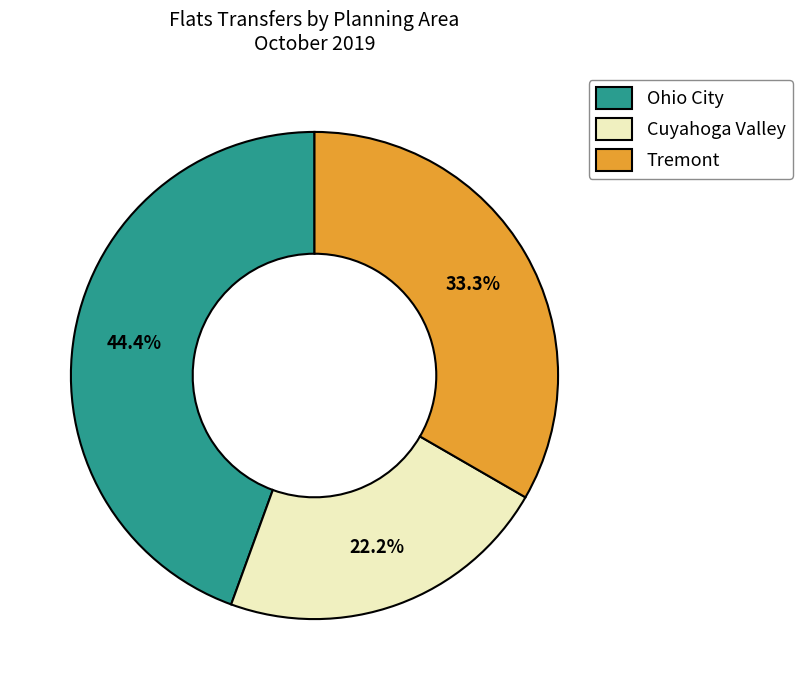

To the nearest percent, what percentage of the pie is Tremont?

33%